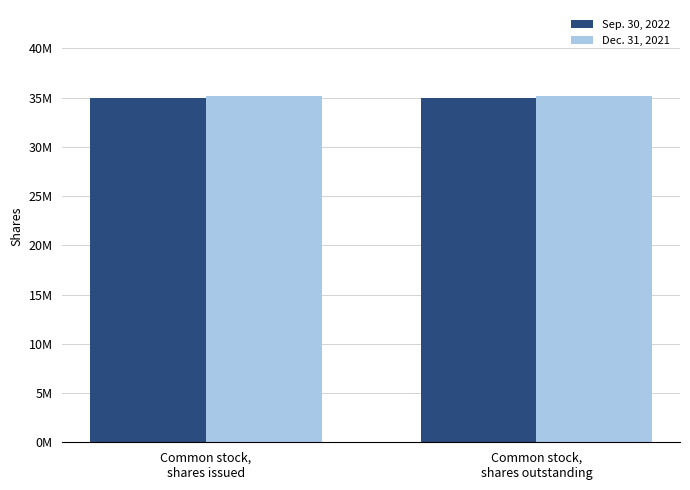

What is the sum of all Dec. 31, 2021 values?

70220842